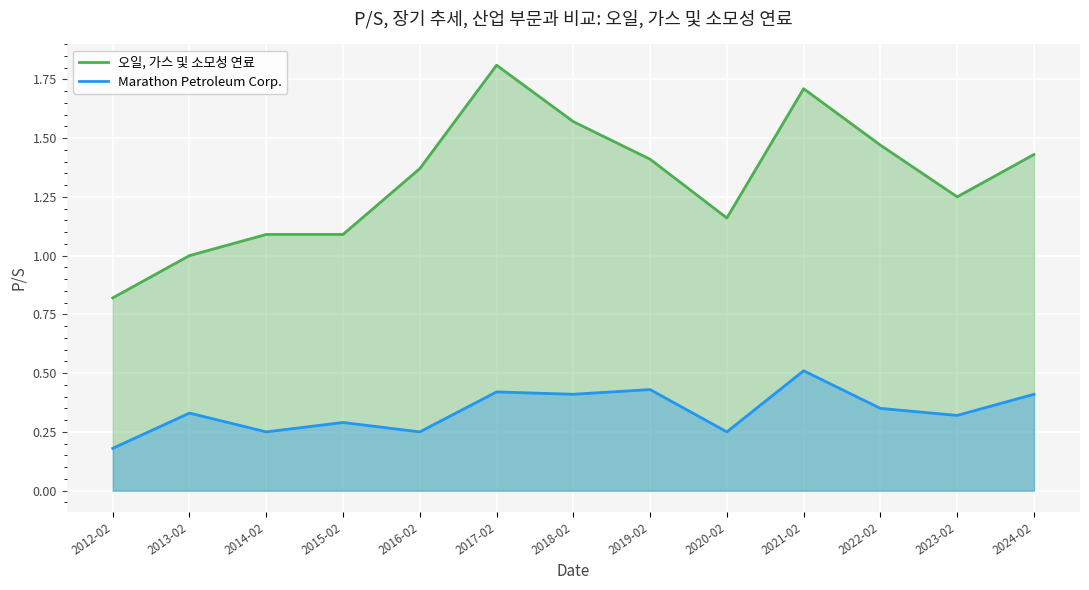

Which series has the largest range (max minus min)?

오일, 가스 및 소모성 연료